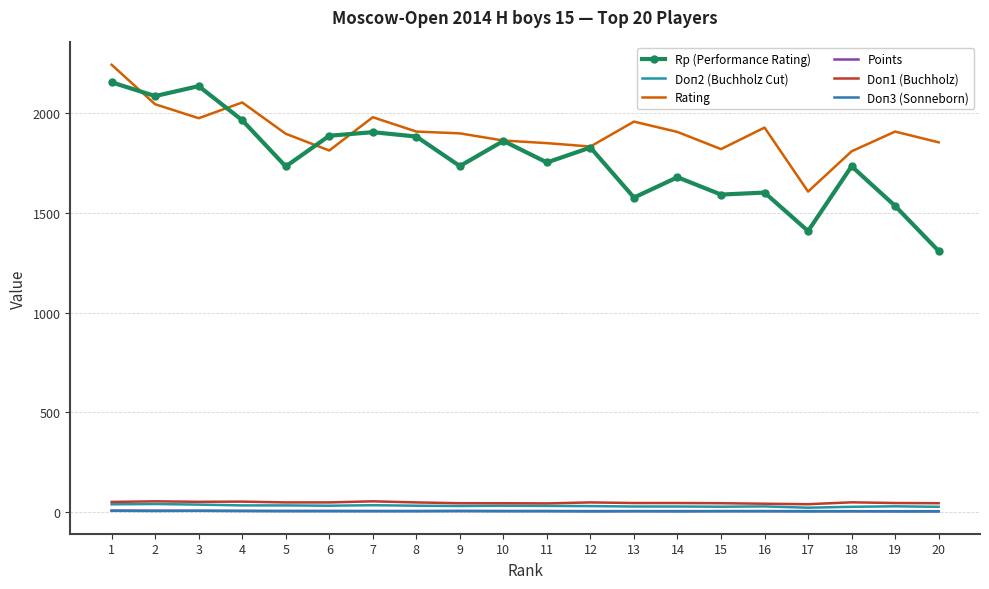

Reading left to right, what are all the values shown in this chart?

Rp (Performance Rating): 2156.0	2087.0	2137.0	1966.0	1734.0	1888.0	1906.0	1884.0	1736.0	1862.0	1754.0	1829.0	1578.0	1680.0	1593.0	1603.0	1410.0	1735.0	1536.0	1310.0
Doп2 (Buchholz Cut): 39.5	41.0	38.0	34.0	34.0	32.5	35.0	32.5	31.0	32.5	31.5	30.5	28.5	28.5	27.5	29.0	22.5	27.0	29.5	27.0
Rating: 2244.0	2046.0	1976.0	2055.0	1898.0	1814.0	1981.0	1909.0	1900.0	1864.0	1851.0	1834.0	1959.0	1907.0	1821.0	1929.0	1608.0	1810.0	1909.0	1855.0
Points: 8.0	7.5	7.0	6.5	6.5	6.5	6.0	6.0	6.0	6.0	6.0	5.5	5.5	5.5	5.5	5.5	5.5	5.0	5.0	5.0
Doп1 (Buchholz): 51.5	54.5	52.0	53.0	49.0	49.0	54.5	49.0	45.0	45.0	44.0	49.0	46.0	46.0	45.0	42.5	40.0	49.5	46.0	45.0
Doп3 (Sonneborn): 7.0	6.0	7.0	6.0	5.0	5.0	5.0	5.0	6.0	5.0	5.0	4.0	5.0	4.0	5.0	5.0	4.0	5.0	4.0	4.0